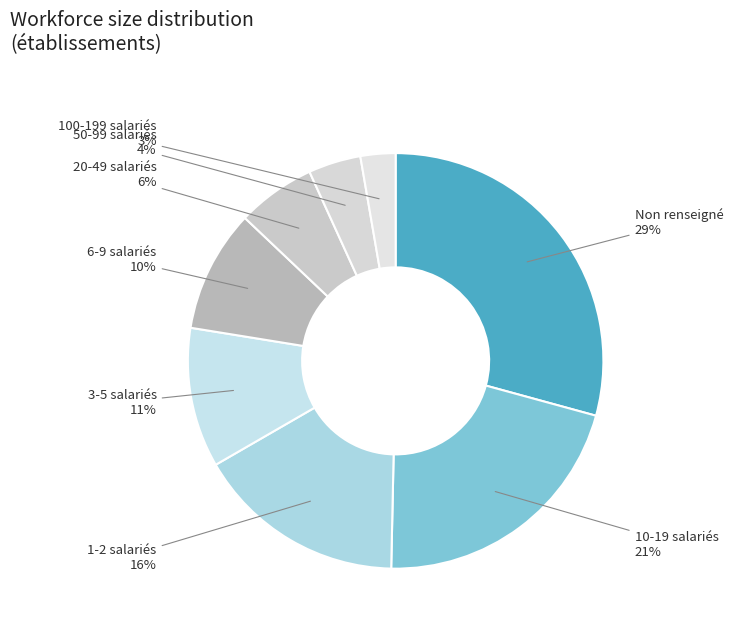

To the nearest percent, what is the combined percentage of 100-199 salariés and 20-49 salariés?

9%